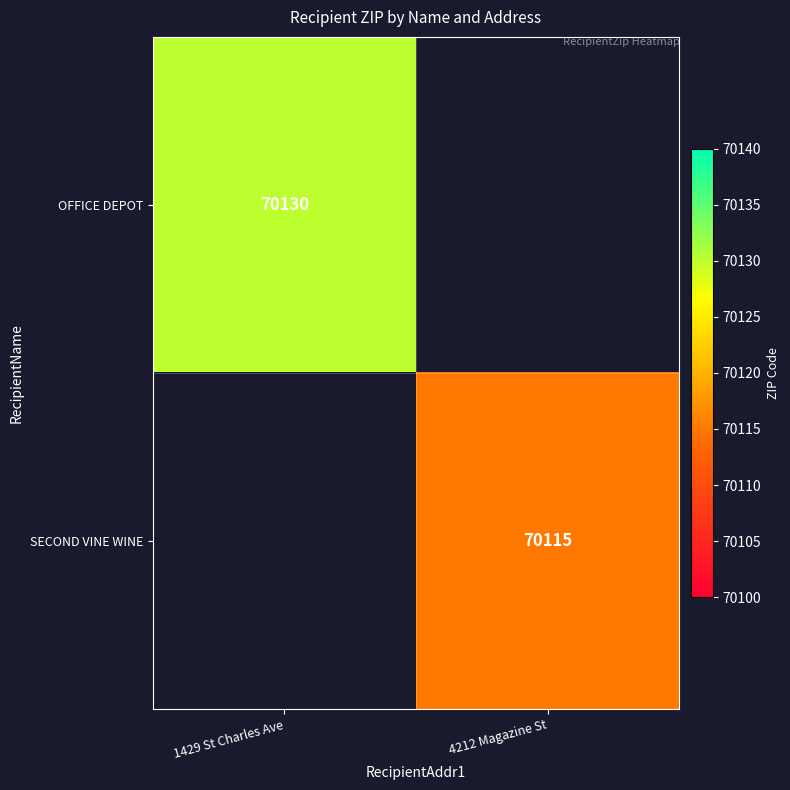

True or false: SECOND VINE WINE has a value of 70115 at 4212 Magazine St.

True